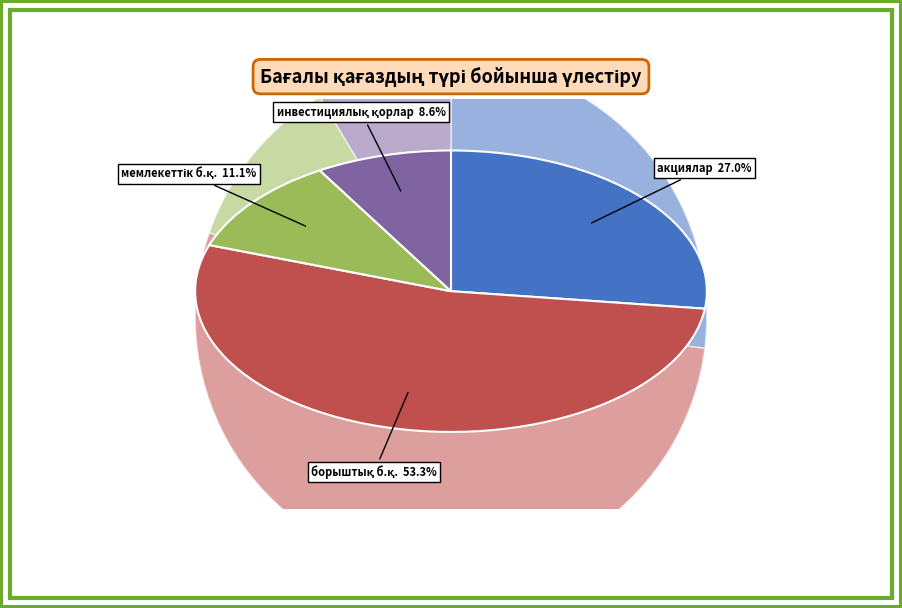

What is the smallest slice in the pie chart?

инвестициялық қорлардың бағалы қағаздары